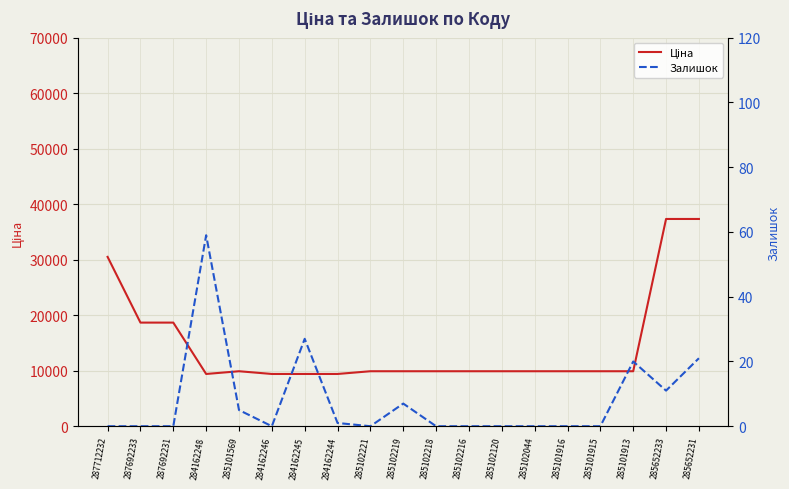

How many interior local peaks does the Залишок series have?

4